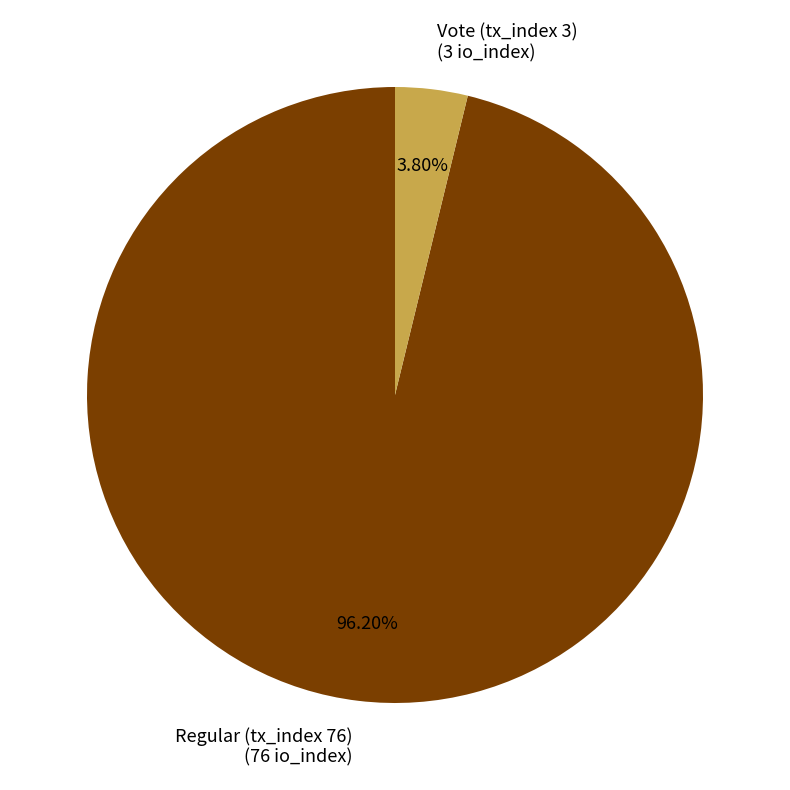

Rank the categories by value from highest to lowest.

Regular (tx_index 76), Vote (tx_index 3)